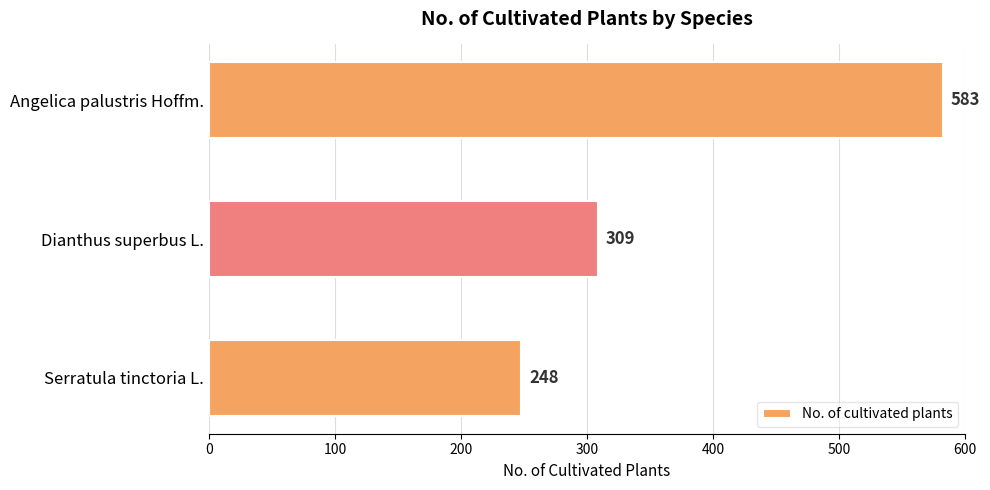

List the labels in order of value, largest first.

Angelica palustris Hoffm., Dianthus superbus L., Serratula tinctoria L.